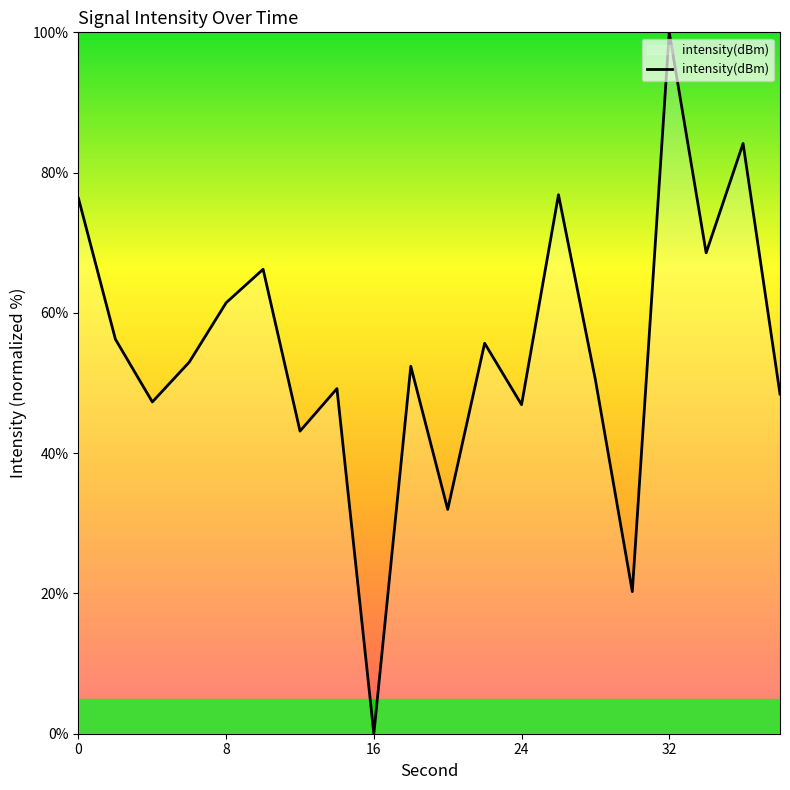

What is the difference between the maximum and minimum values?

100.0